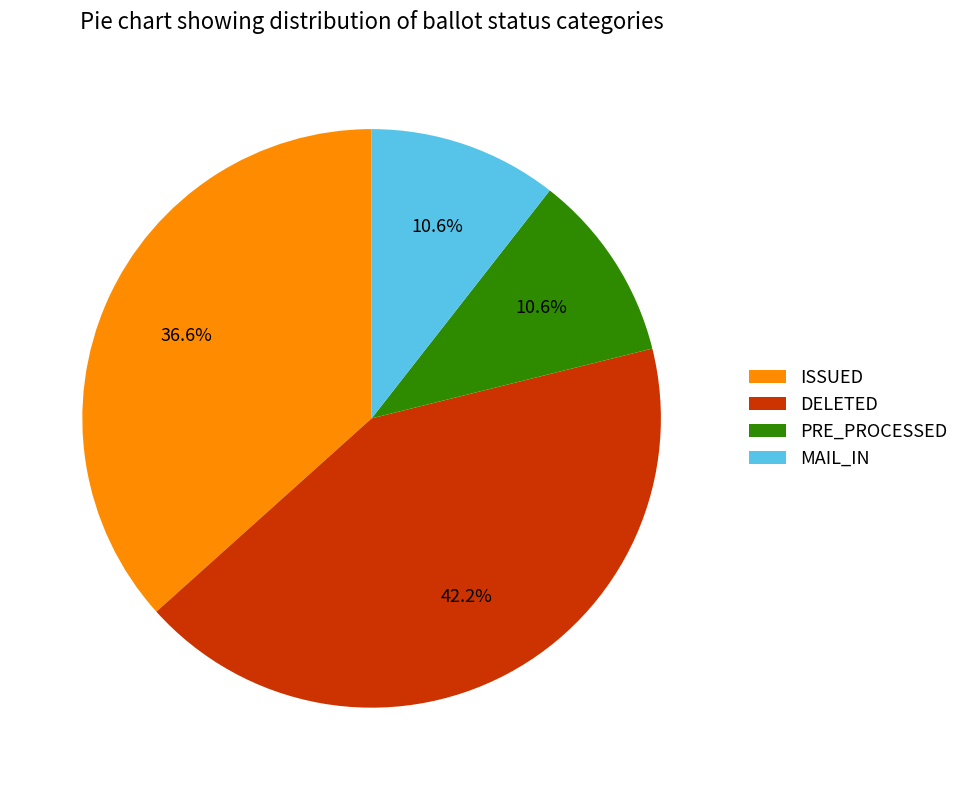

Which has a higher value, PRE_PROCESSED or ISSUED?

ISSUED